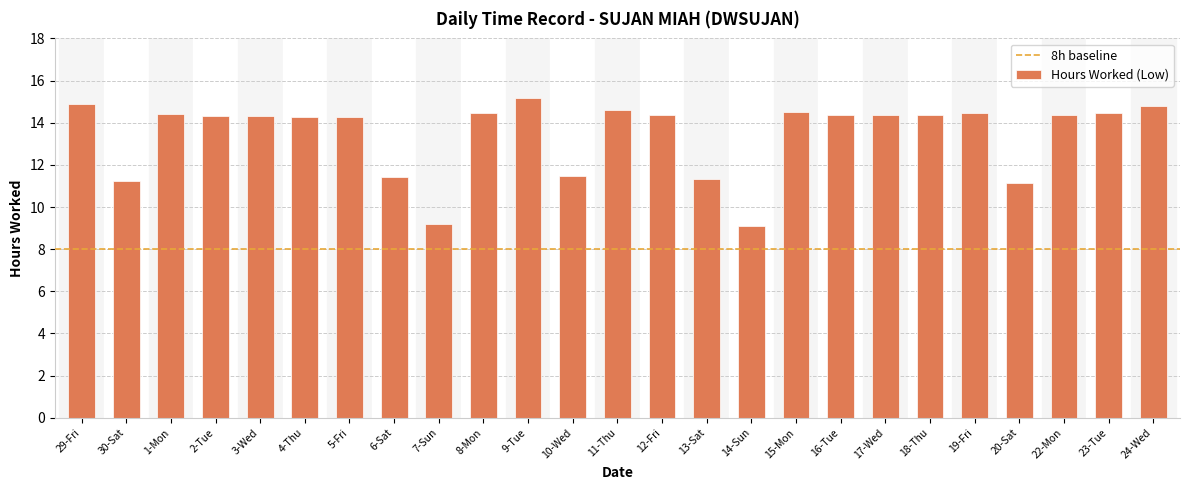

True or false: the data shows 7.0 at 5-Fri.

False